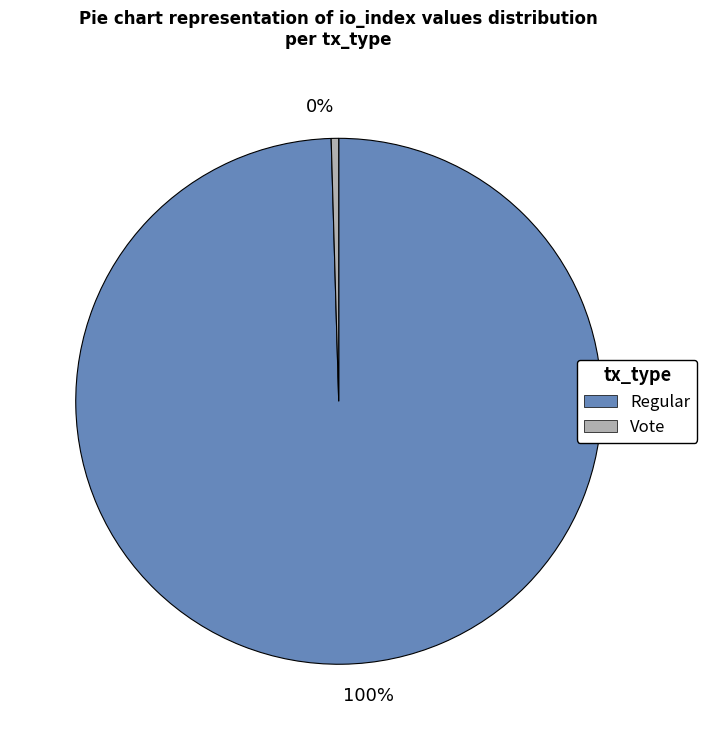

Which slice represents more than half of the pie?

100%